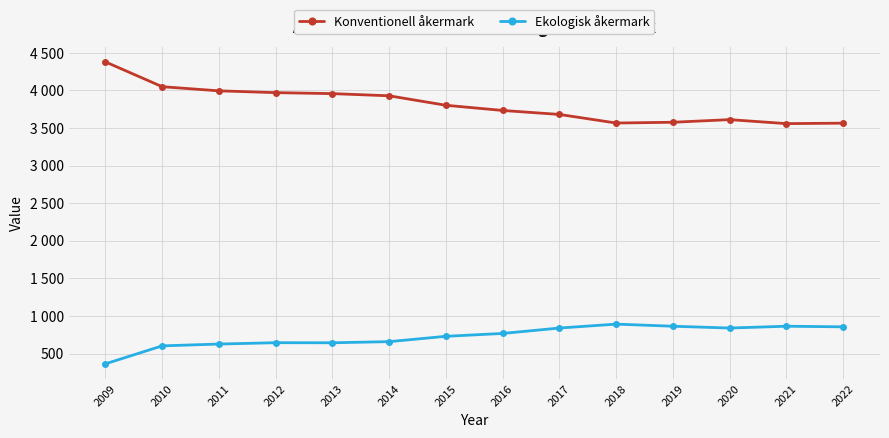

What is the difference between the maximum and minimum values in the Konventionell åkermark series?

821